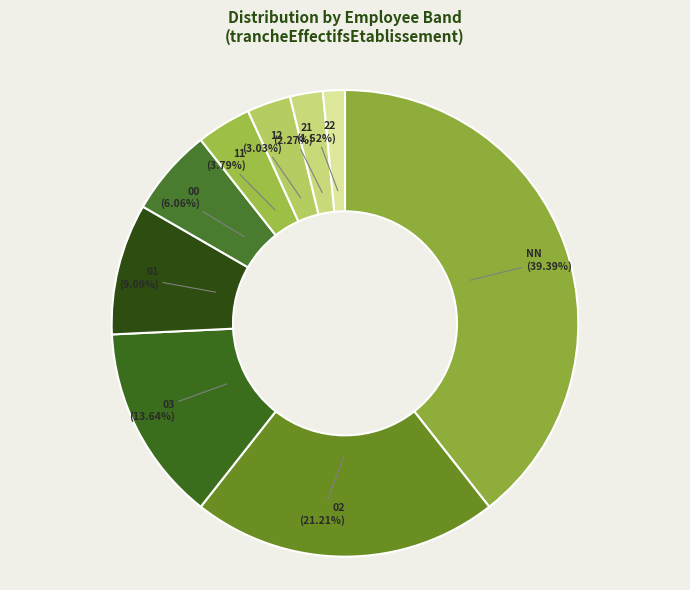

To the nearest percent, what is the average slice percentage?

11%